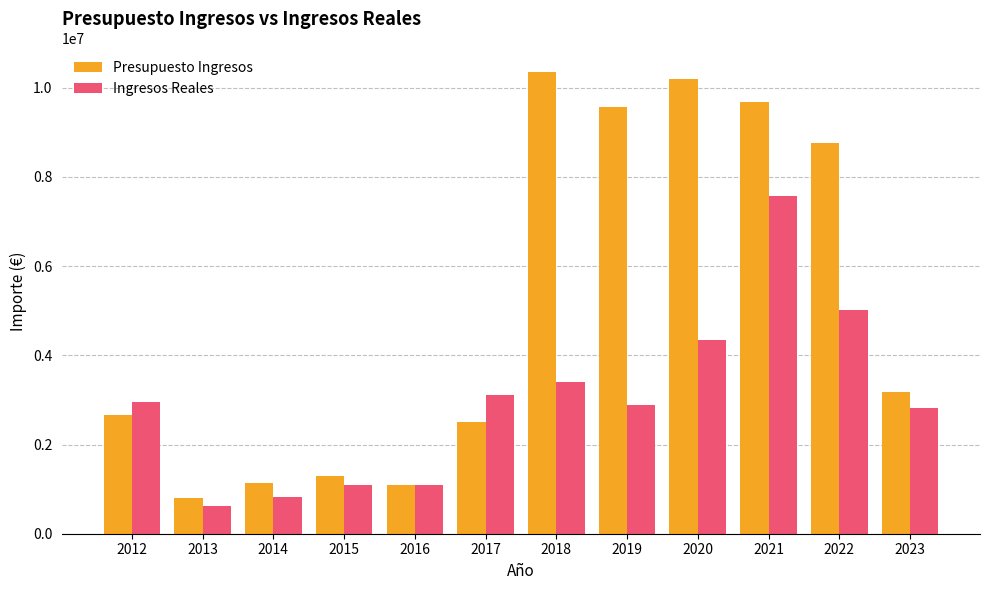

Which category has the lowest value in the Ingresos Reales series?

2013